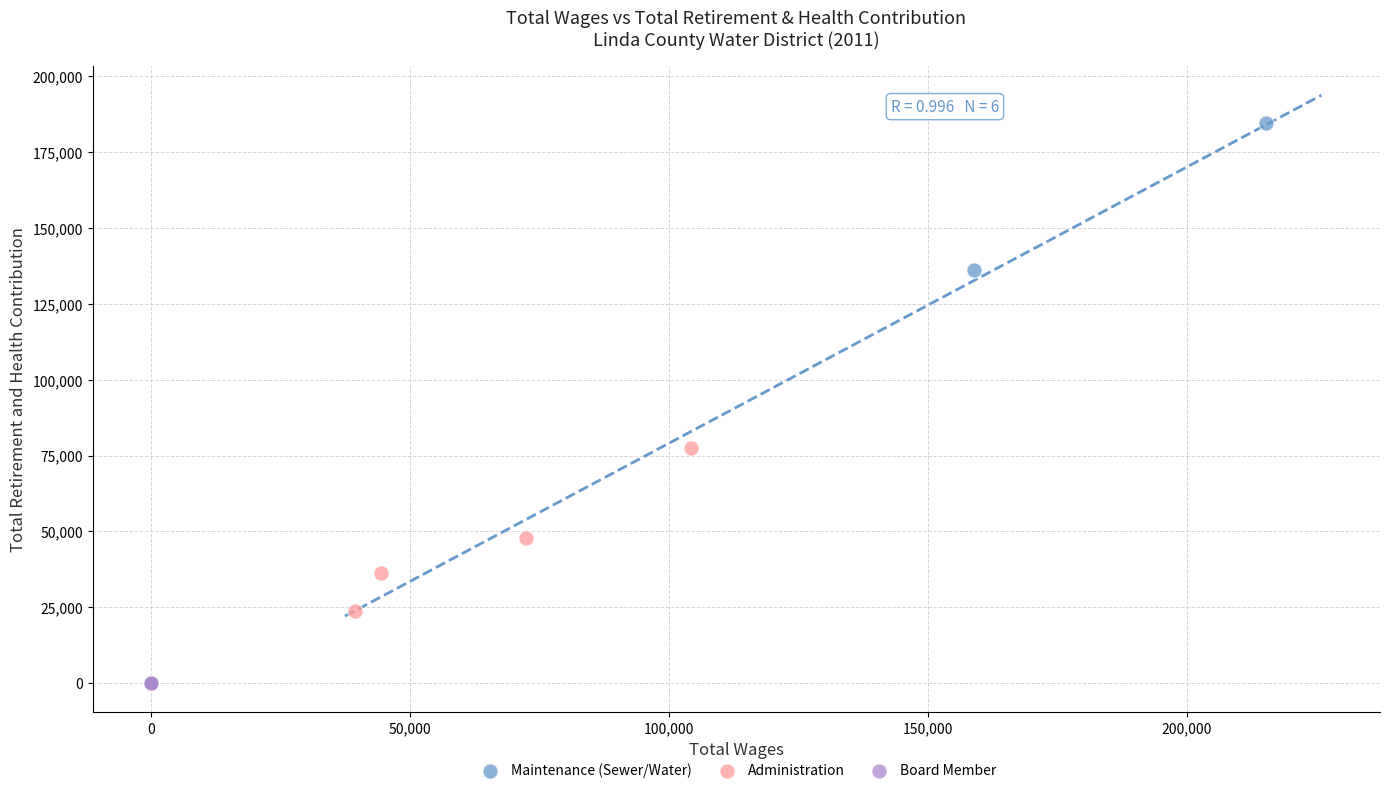

What are all the series names shown in the legend?

Maintenance (Sewer/Water), Administration, Board Member